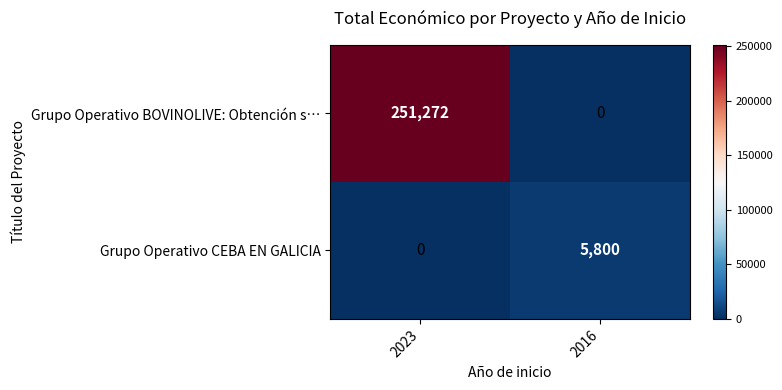

At 2016, list the series in order from largest to smallest.

Grupo Operativo CEBA EN GALICIA, Grupo Operativo BOVINOLIVE: Obtención s…